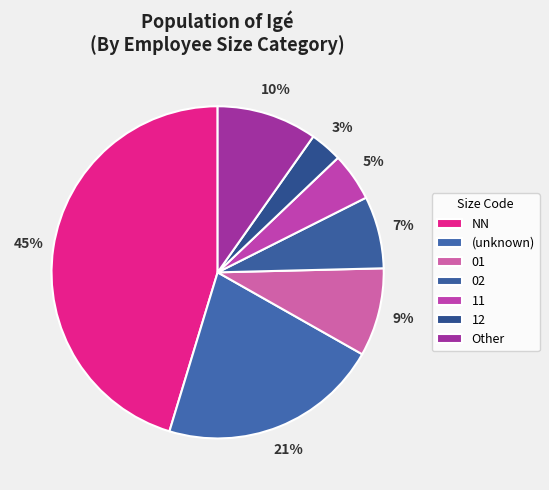

Is it true that 01 is 20% of the pie?

False